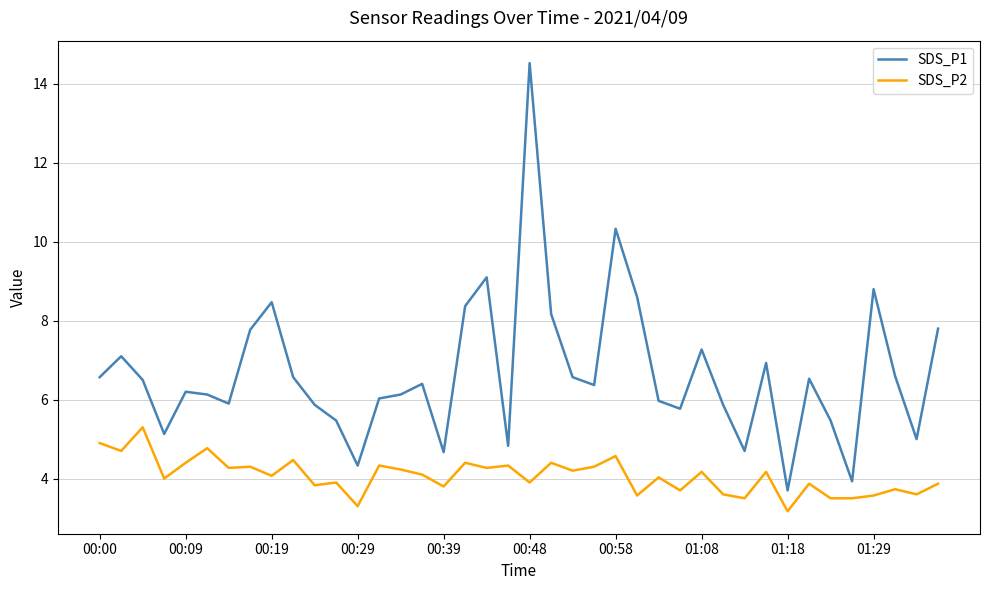

Which series has the widest spread of values?

SDS_P1